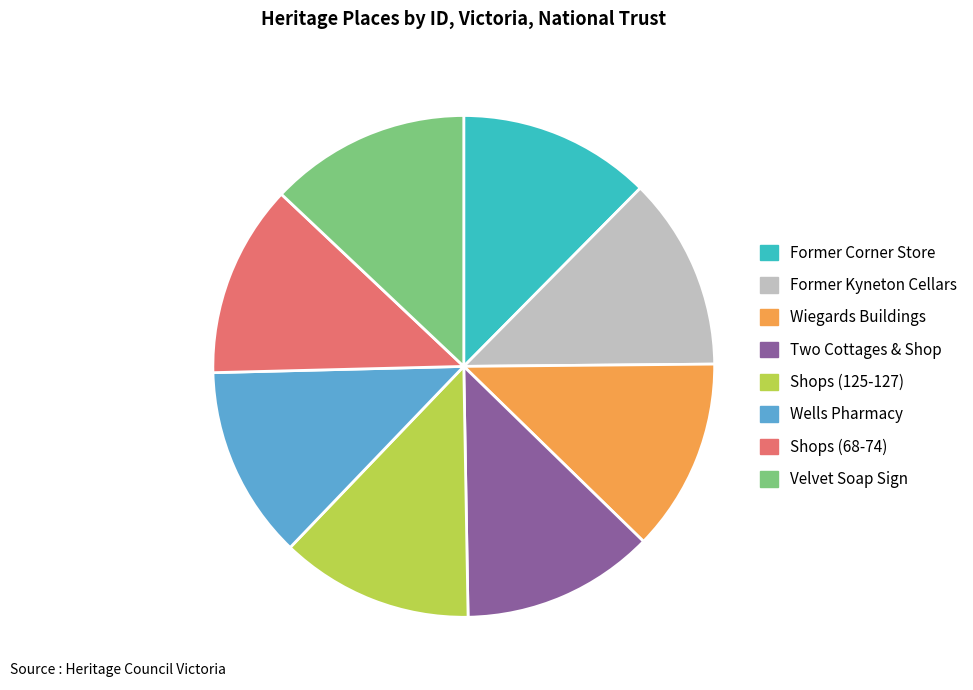

The Former Corner Store slice represents 6% of the pie. True or false?

False